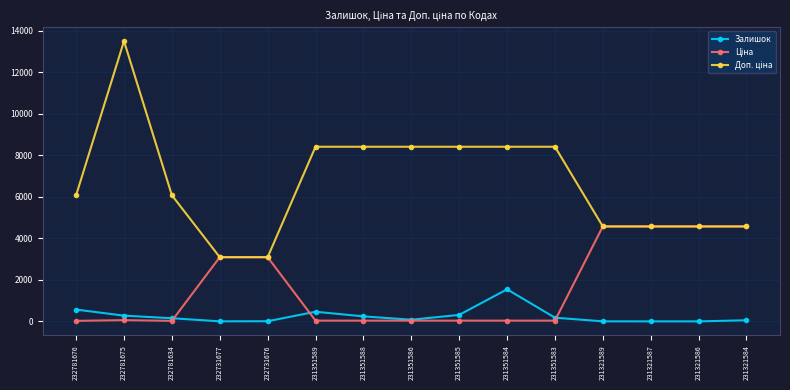

What is the spread (max minus min) of values at 231321589?

4568.4